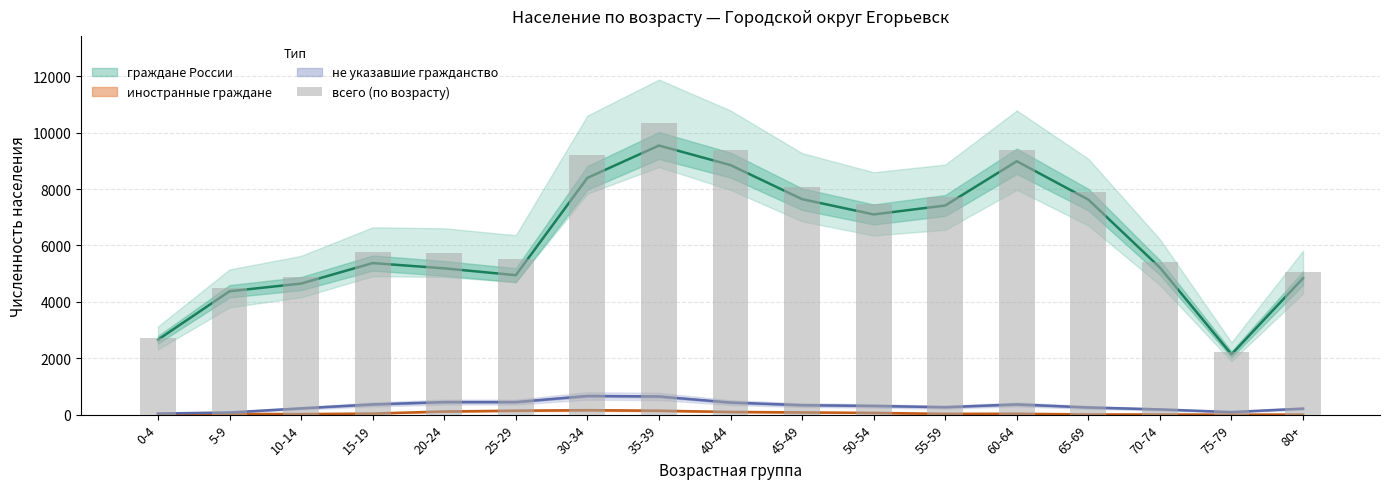

The chart shows a value of 5408 at 70-74. True or false?

True